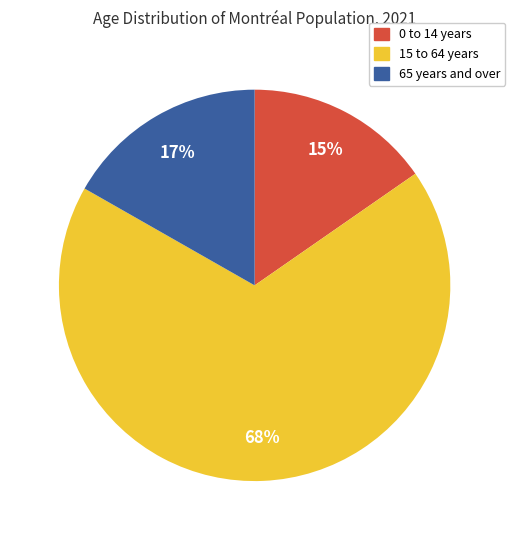

Combined, do 65 years and over and 0 to 14 years account for over 50%?

No